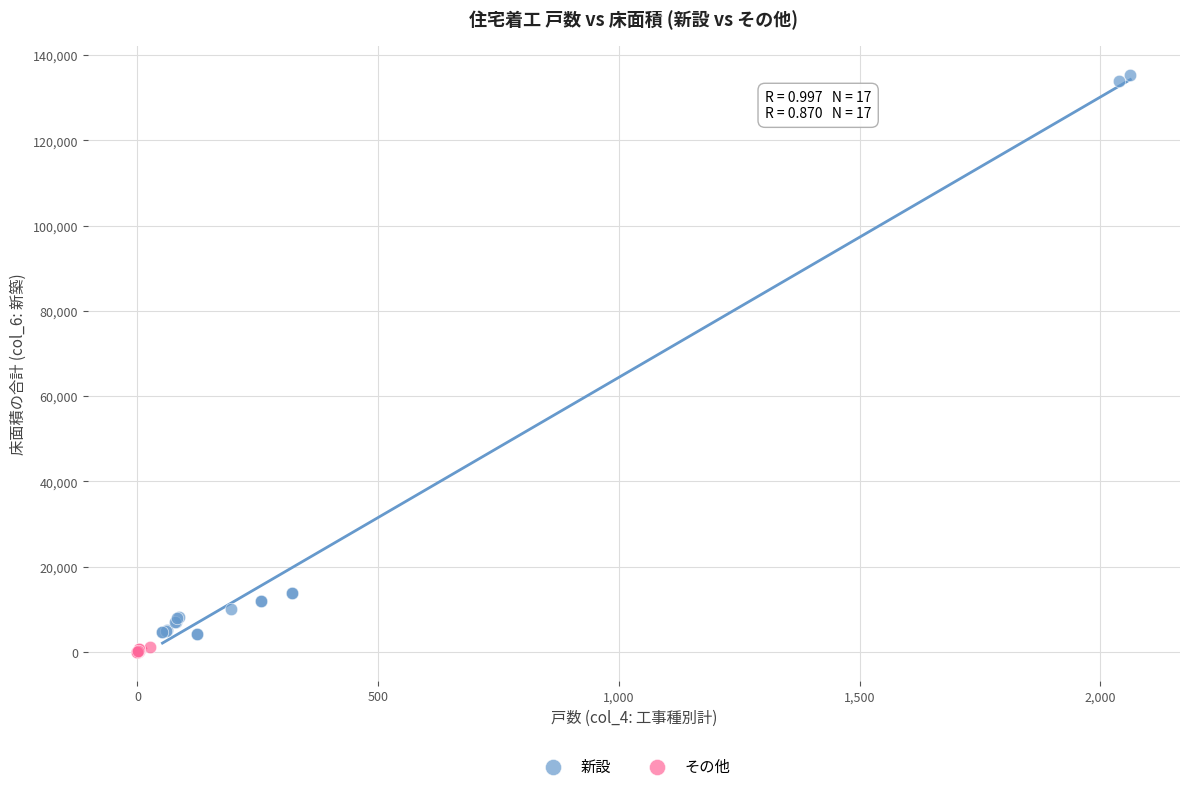

Which series contains the highest Y value?

新設